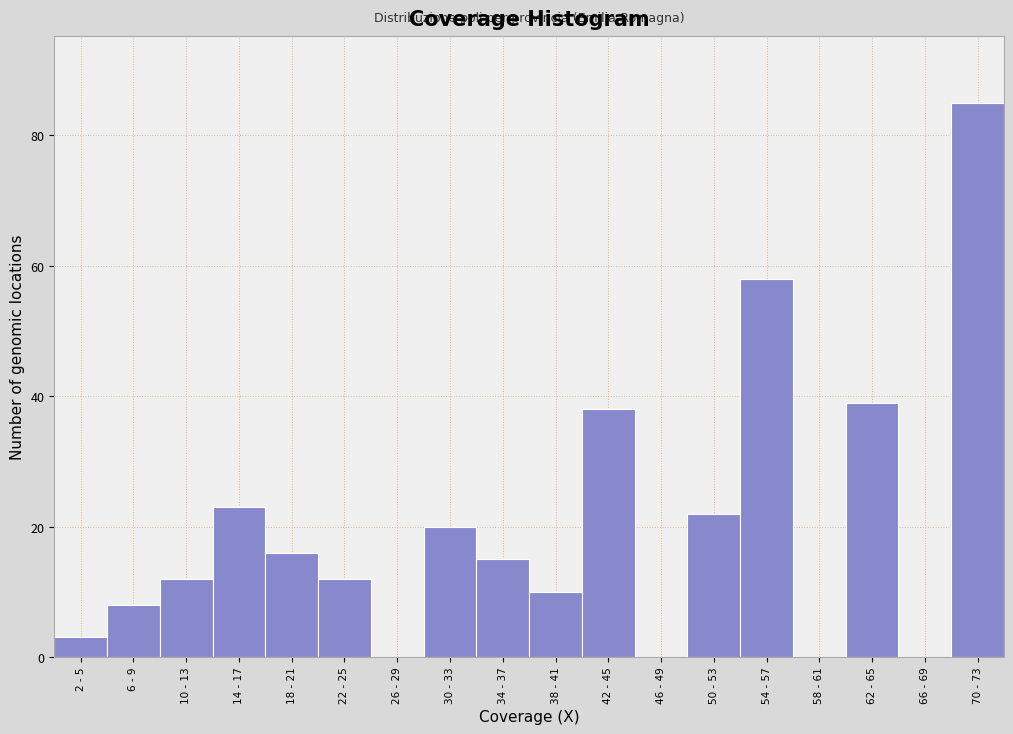

Reading right to left, list all the values displayed in this chart.

70 - 73=85	66 - 69=0	62 - 65=39	58 - 61=0	54 - 57=58	50 - 53=22	46 - 49=0	42 - 45=38	38 - 41=10	34 - 37=15	30 - 33=20	26 - 29=0	22 - 25=12	18 - 21=16	14 - 17=23	10 - 13=12	6 - 9=8	2 - 5=3